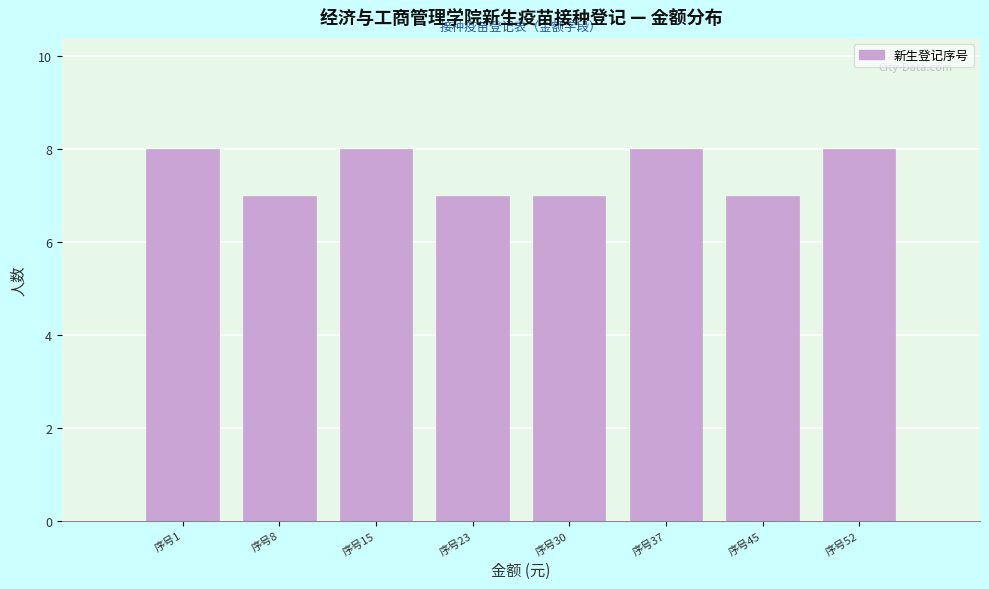

Reading right to left, list all the values displayed in this chart.

序号52=8	序号45=7	序号37=8	序号30=7	序号23=7	序号15=8	序号8=7	序号1=8